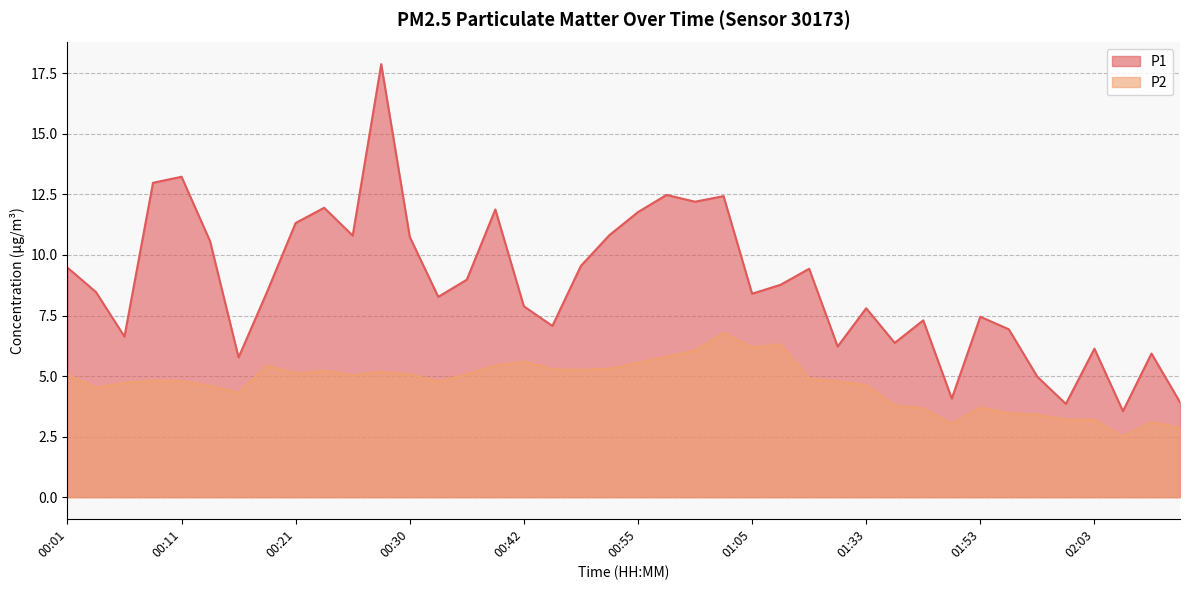

How many lines are shown in the chart?

2